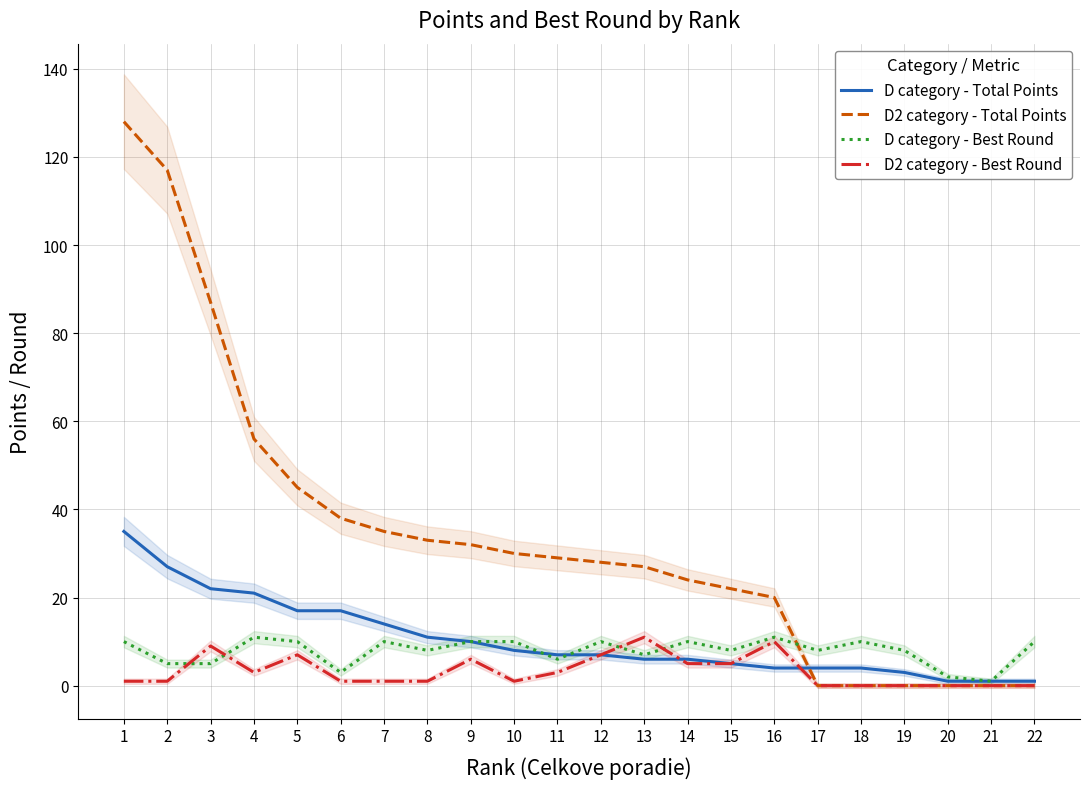

How many lines are shown in the chart?

4